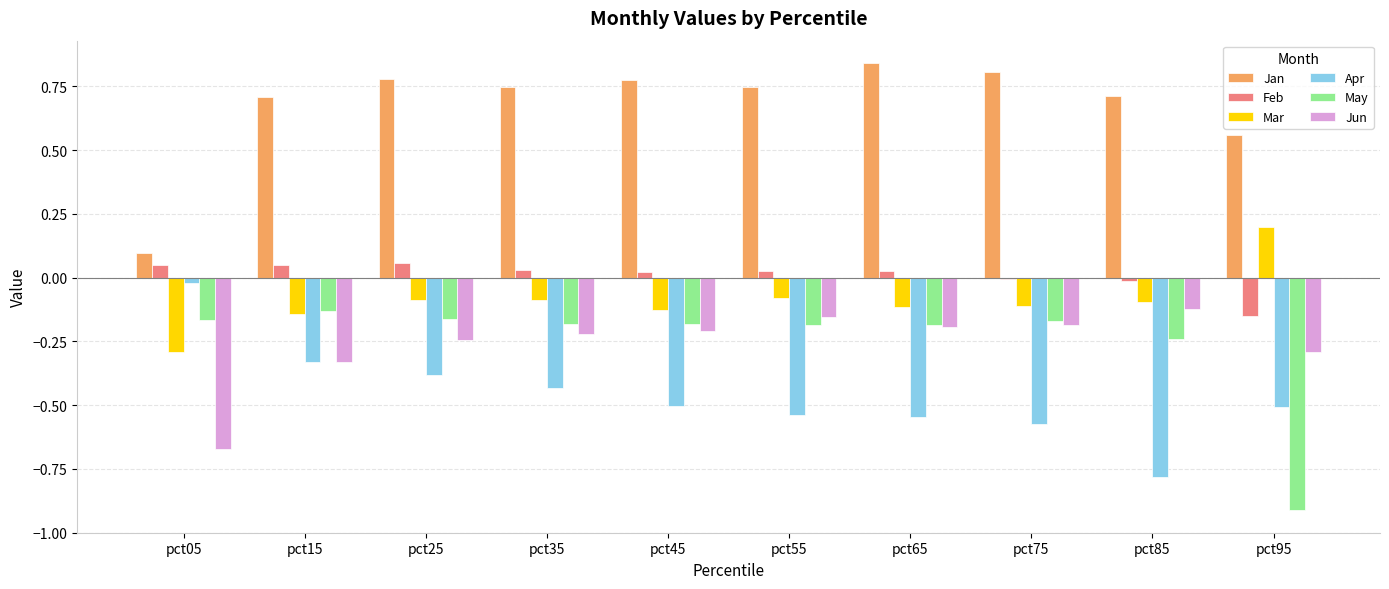

True or false: Jan has a value of 1.4 at pct45.

False